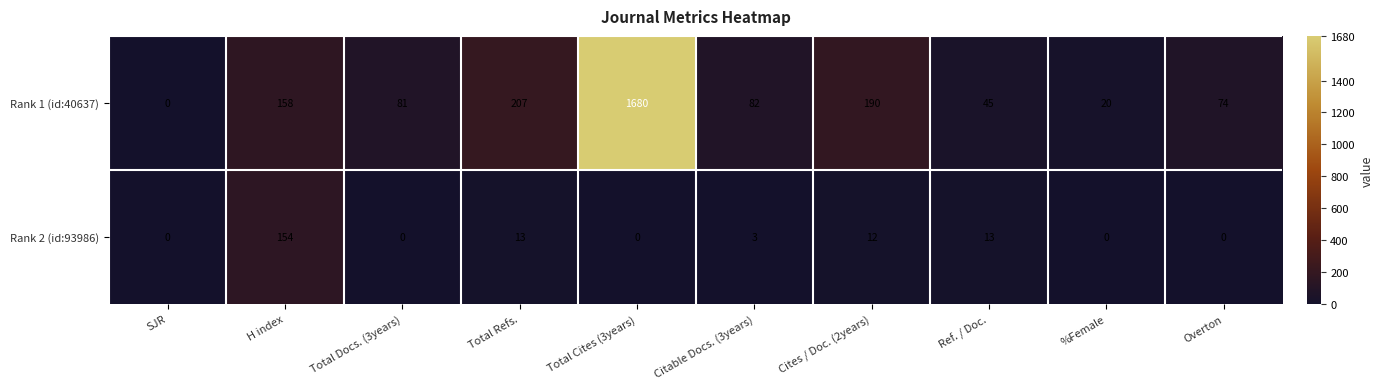

How many series are shown in this chart?

2